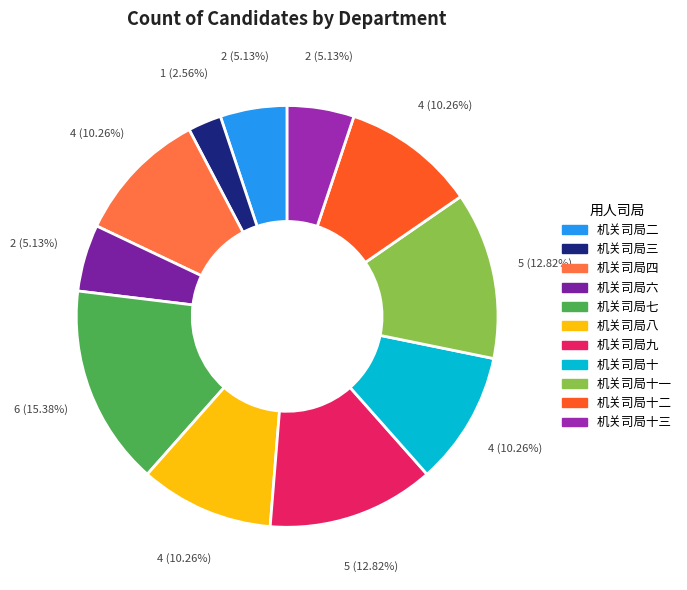

What percentage is NOT represented by 机关司局九?

87.2%